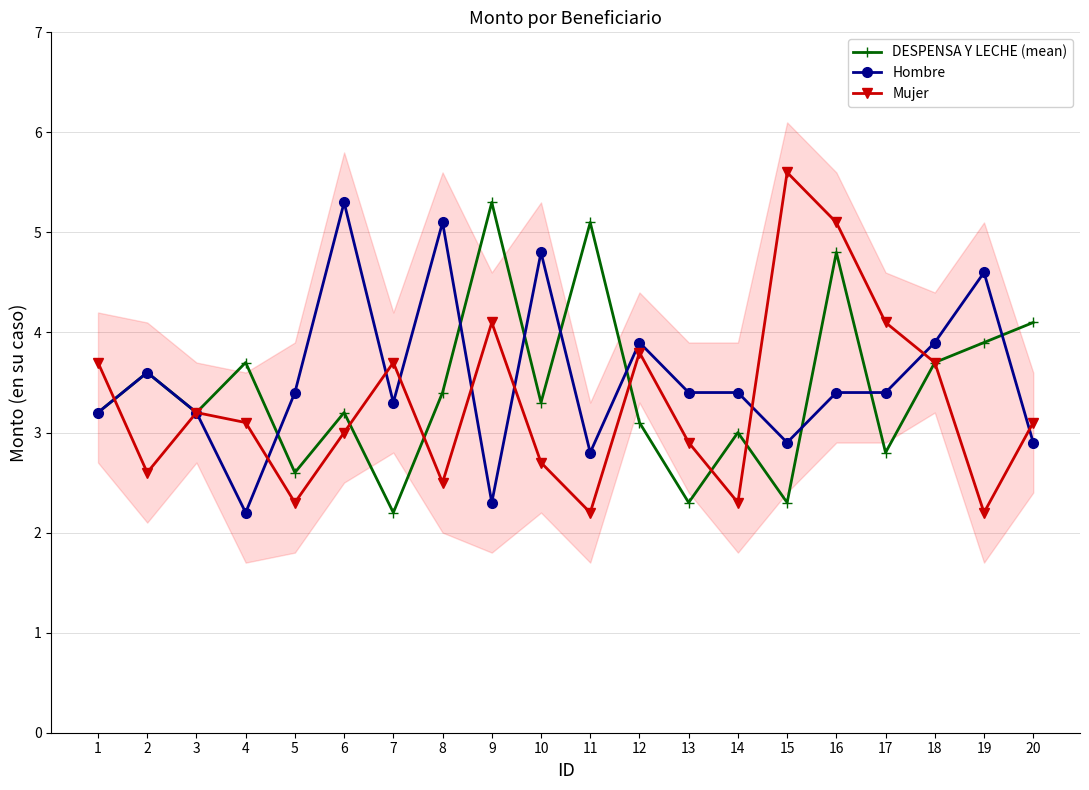

How many series are shown in this chart?

3